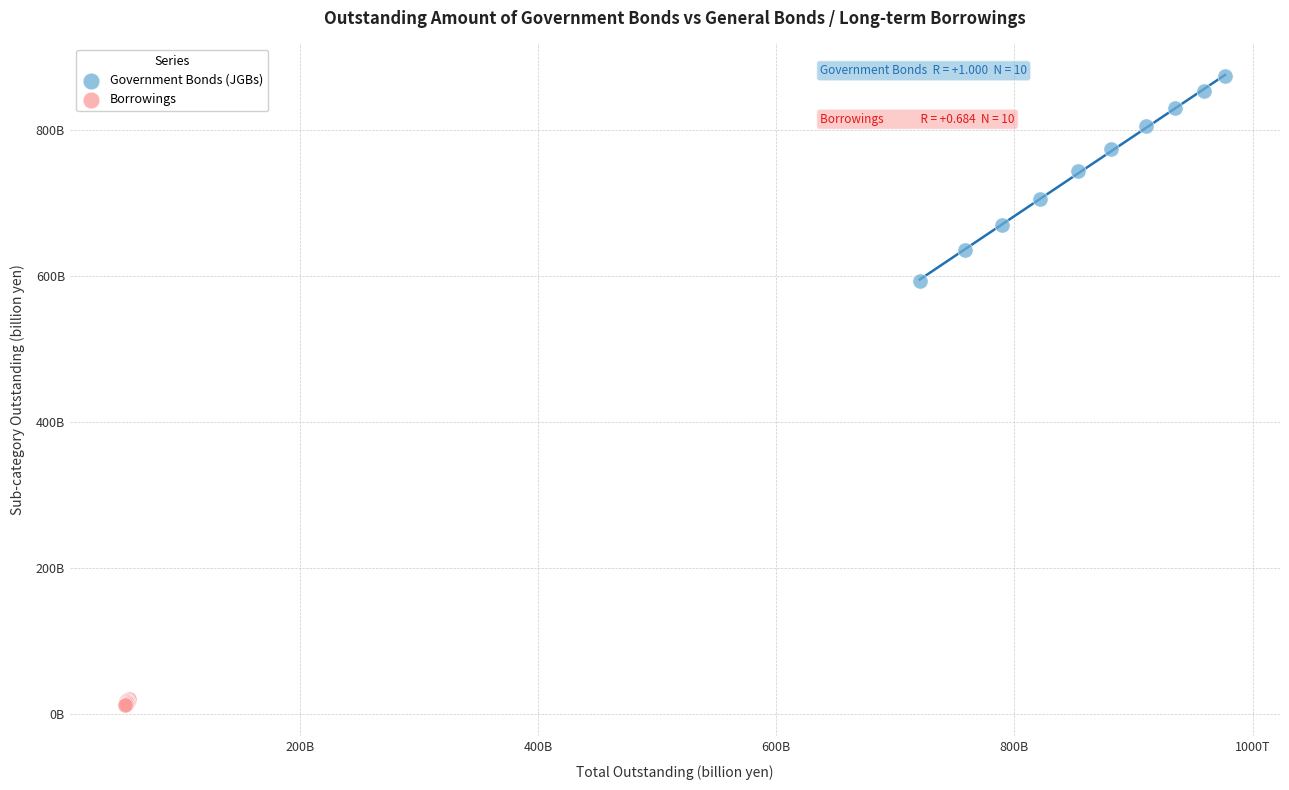

Which series has the widest spread of Y values?

Government Bonds (JGBs)